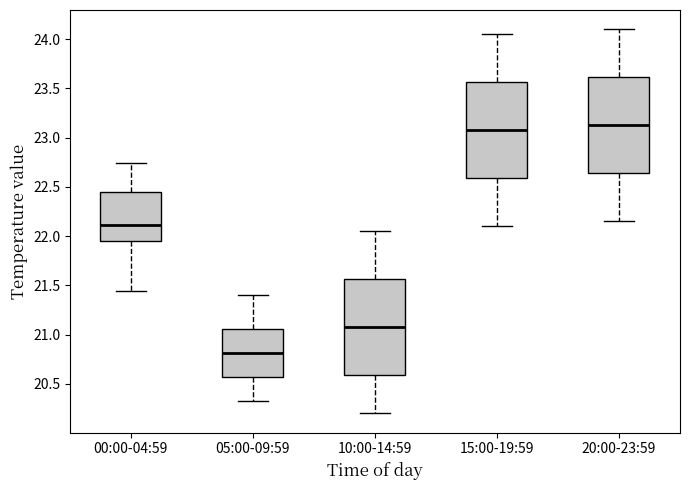

Reading left to right, transcribe this box plot: for each box, give where its median line is, the range the box spans, and where its two whiskers end, as read against the y-axis. The values are not printed on the chart, so give them approximately, as read against the axis.

00:00-04:59: median 22.10, box 21.95 to 22.45, whiskers 21.45 to 22.75
05:00-09:59: median 20.80, box 20.55 to 21.05, whiskers 20.35 to 21.40
10:00-14:59: median 21.10, box 20.60 to 21.55, whiskers 20.20 to 22.05
15:00-19:59: median 23.10, box 22.60 to 23.55, whiskers 22.10 to 24.05
20:00-23:59: median 23.15, box 22.65 to 23.60, whiskers 22.15 to 24.10